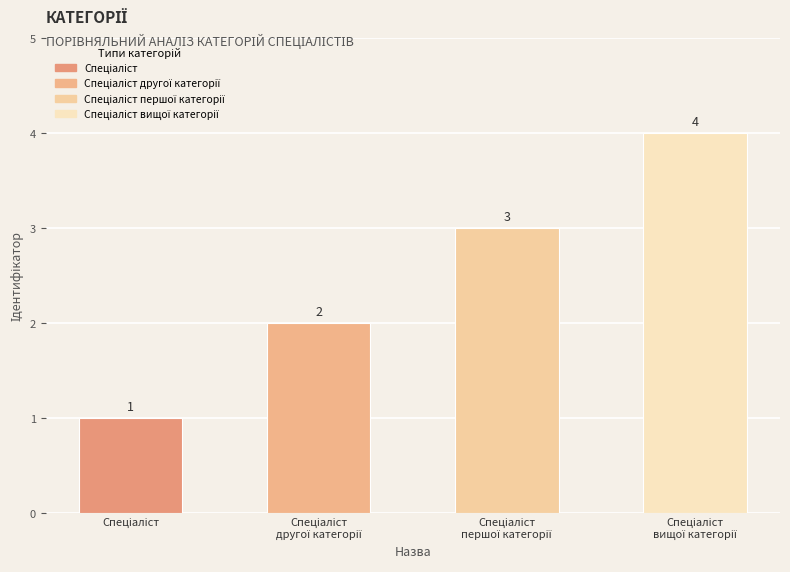

How many values are between 2 and 4?

3